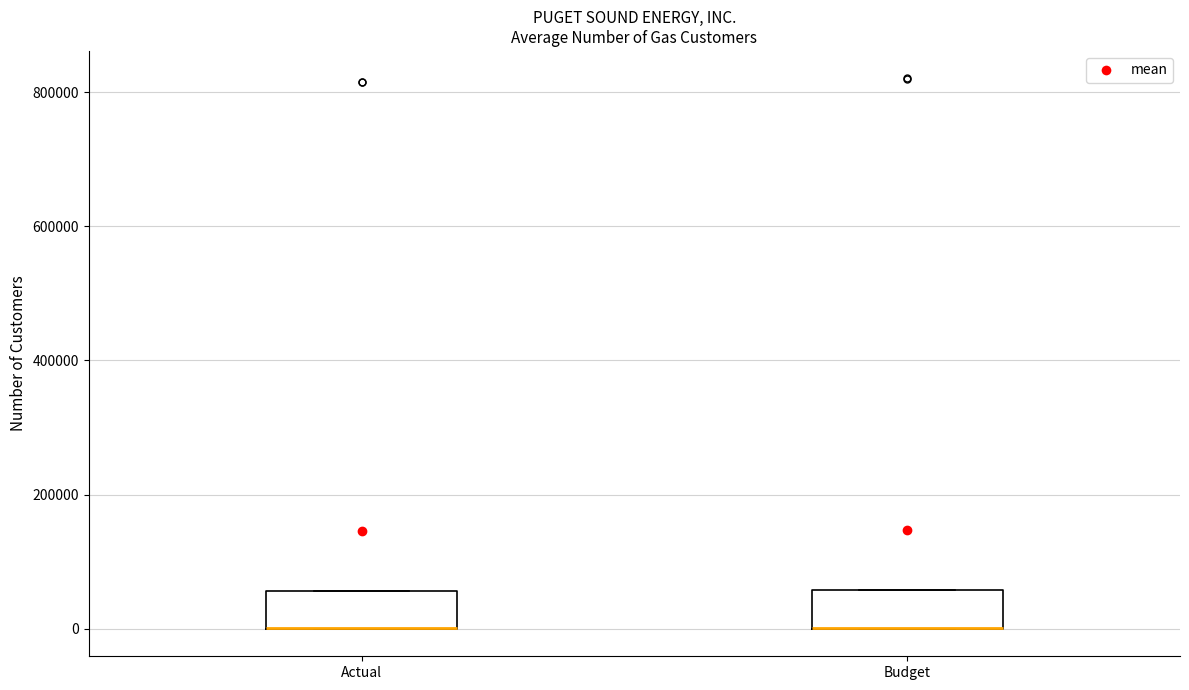

Reading left to right, transcribe this box plot: for each box, give where its median line is, the range the box spans, and where its two whiskers end, as read against the y-axis. The values are not printed on the chart, so give them approximately, as read against the axis.

Actual: median 0 (drawn on the box's lower edge), box 0 to 60000, whiskers 0 to 60000
Budget: median 0 (drawn on the box's lower edge), box 0 to 60000, whiskers 0 to 60000